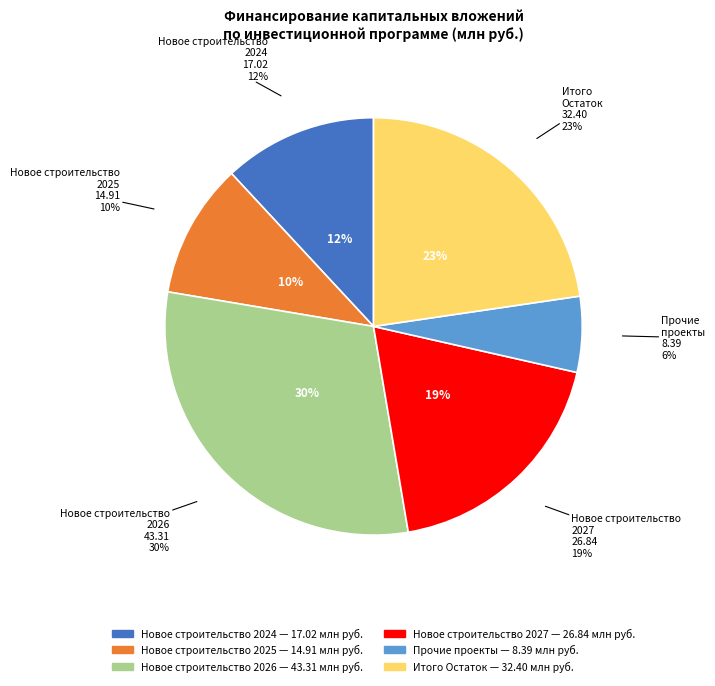

How many slices are in this pie chart?

6